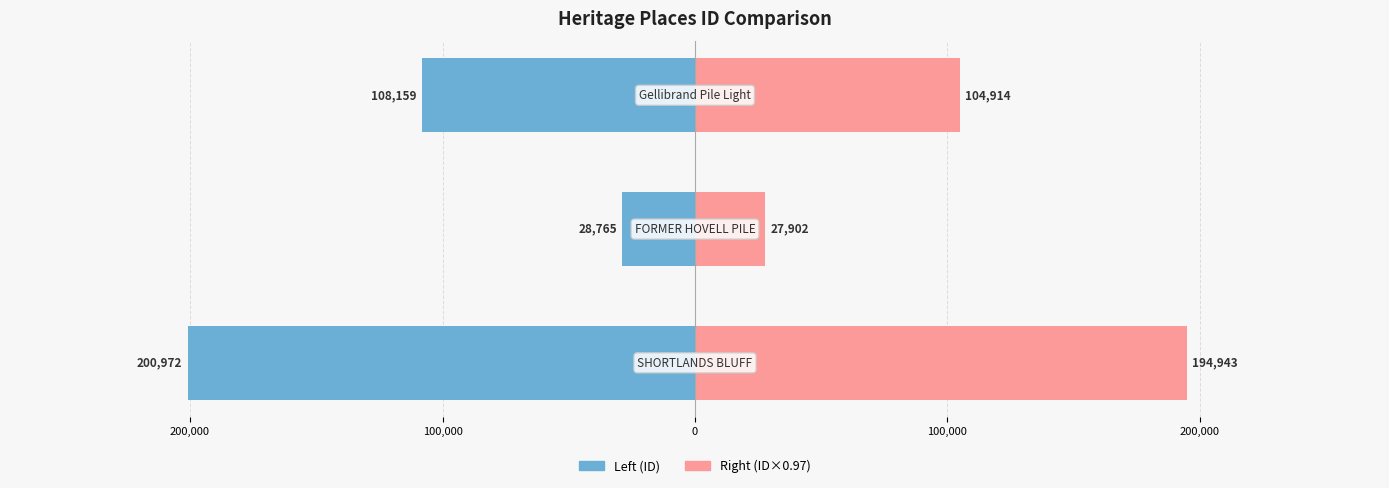

What is the sum of all Right (ID×0.97) values?

327759.1